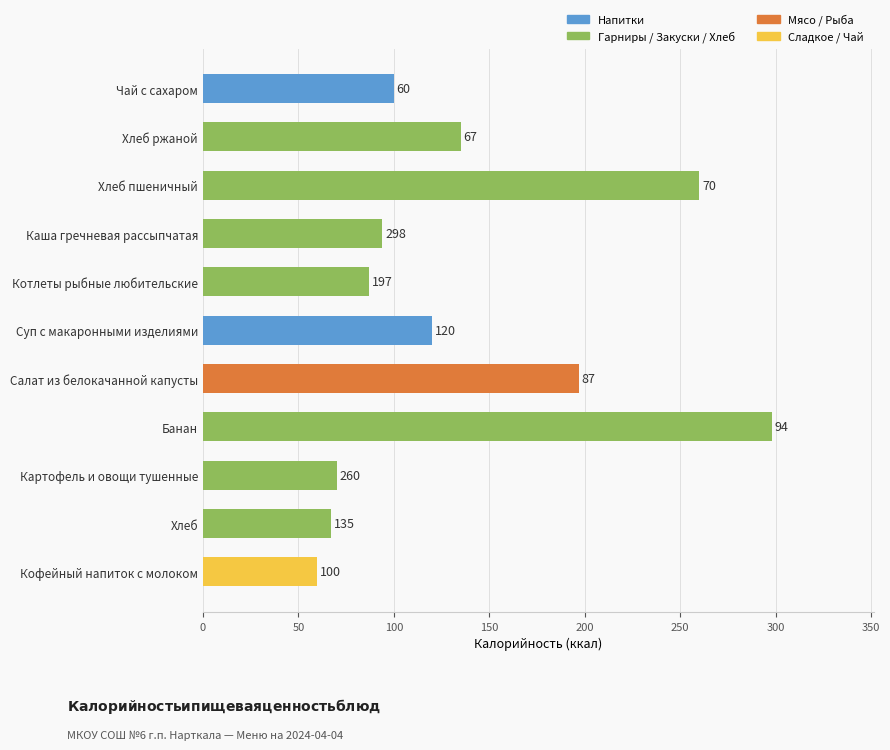

Which label corresponds to the largest value in the chart?

Банан